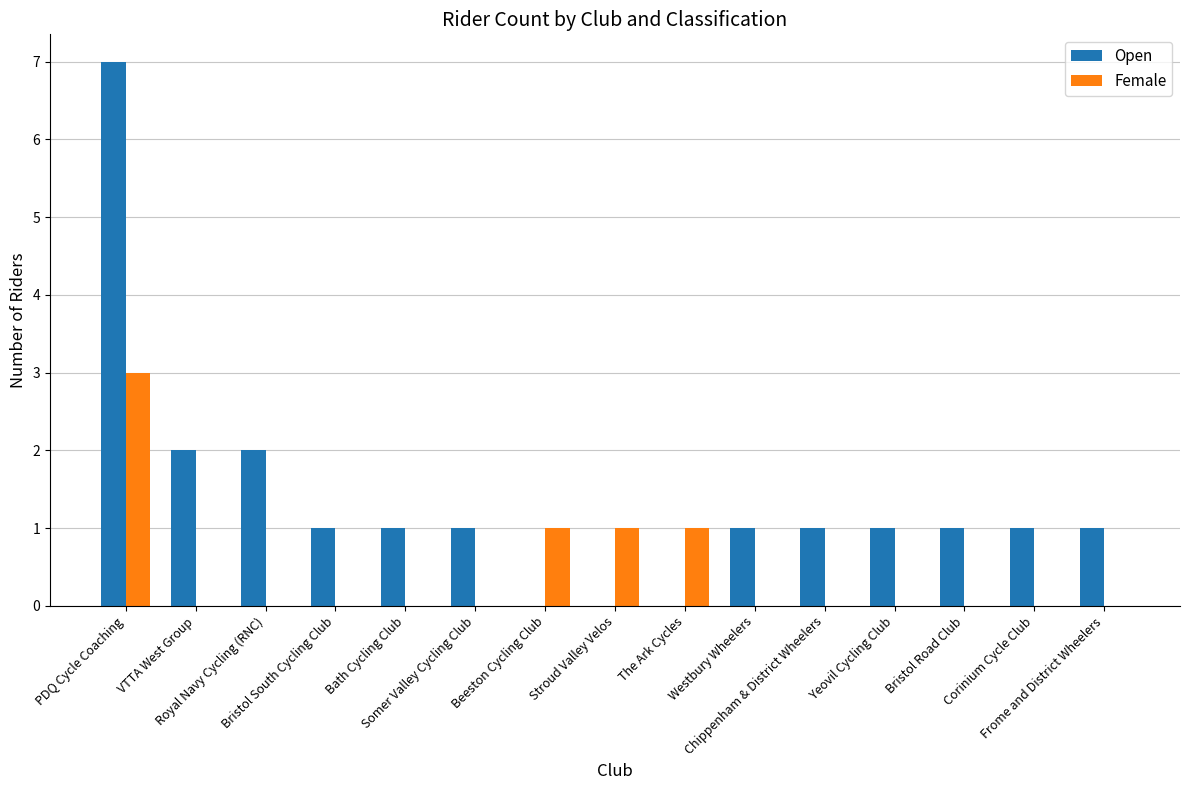

How many series are shown in this chart?

2